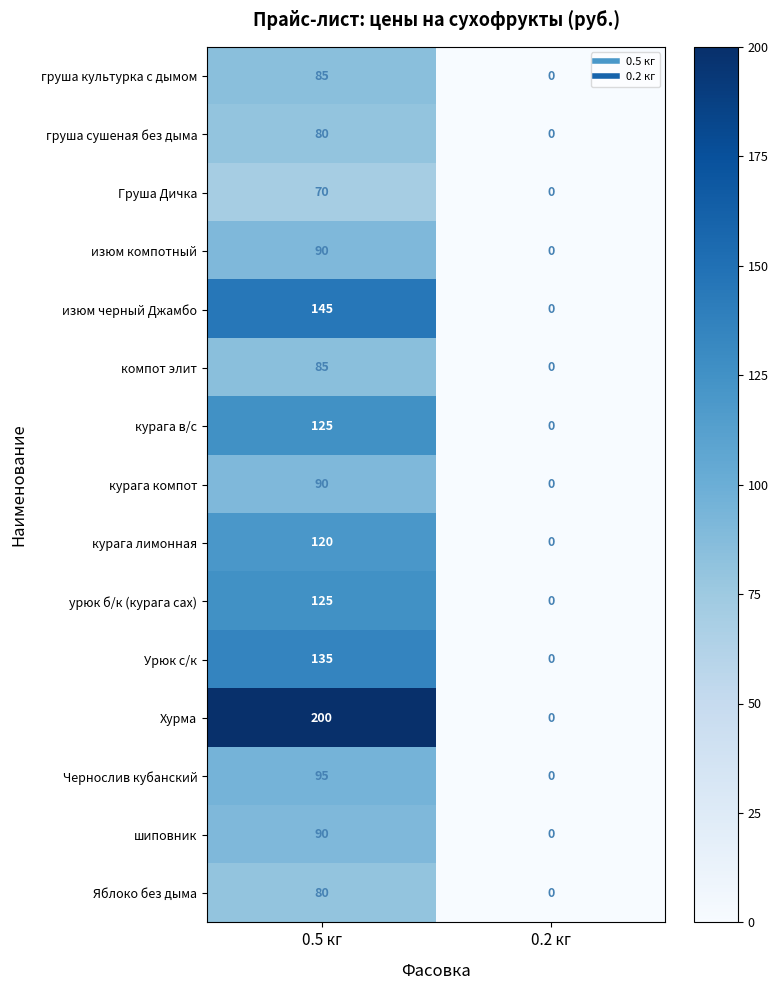

Between 0.5 кг and 0.2 кг, which series saw the biggest shift?

Хурма